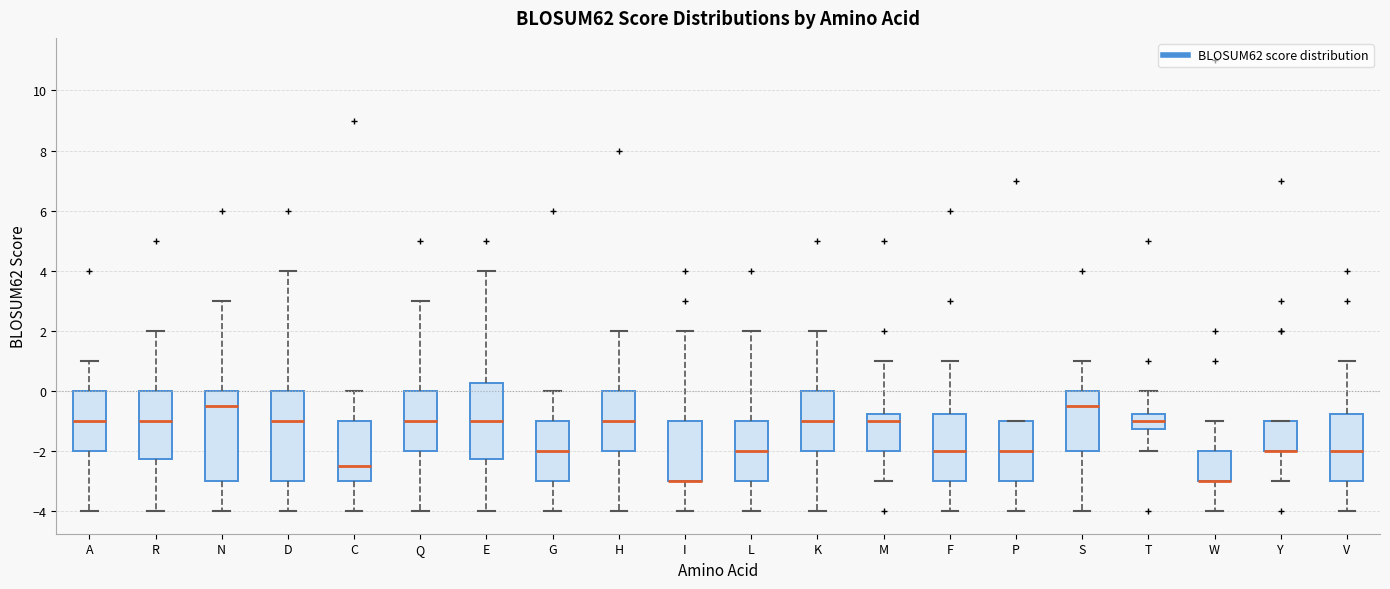

Reading left to right, read every box against the y-axis: the position of its median line, the range the box covers, and the ends of its whiskers. The values are not printed on the chart, so give them approximately, as read against the axis.

A: median -1.0, box -2.0 to 0.0, whiskers -4.0 to 1.0
R: median -1.0, box -2.2 to 0.0, whiskers -4.0 to 2.0
N: median -0.4, box -3.0 to 0.0, whiskers -4.0 to 3.0
D: median -1.0, box -3.0 to 0.0, whiskers -4.0 to 4.0
C: median -2.4, box -3.0 to -1.0, whiskers -4.0 to 0.0
Q: median -1.0, box -2.0 to 0.0, whiskers -4.0 to 3.0
E: median -1.0, box -2.2 to 0.2, whiskers -4.0 to 4.0
G: median -2.0, box -3.0 to -1.0, whiskers -4.0 to 0.0
H: median -1.0, box -2.0 to 0.0, whiskers -4.0 to 2.0
I: median -3.0 (drawn on the box's lower edge), box -3.0 to -1.0, whiskers -4.0 to 2.0
L: median -2.0, box -3.0 to -1.0, whiskers -4.0 to 2.0
K: median -1.0, box -2.0 to 0.0, whiskers -4.0 to 2.0
M: median -1.0, box -2.0 to -0.8, whiskers -3.0 to 1.0
F: median -2.0, box -3.0 to -0.8, whiskers -4.0 to 1.0
P: median -2.0, box -3.0 to -1.0, whiskers -4.0 to -1.0
S: median -0.4, box -2.0 to 0.0, whiskers -4.0 to 1.0
T: median -1.0, box -1.2 to -0.8, whiskers -2.0 to 0.0
W: median -3.0 (drawn on the box's lower edge), box -3.0 to -2.0, whiskers -4.0 to -1.0
Y: median -2.0 (drawn on the box's lower edge), box -2.0 to -1.0, whiskers -3.0 to -1.0
V: median -2.0, box -3.0 to -0.8, whiskers -4.0 to 1.0